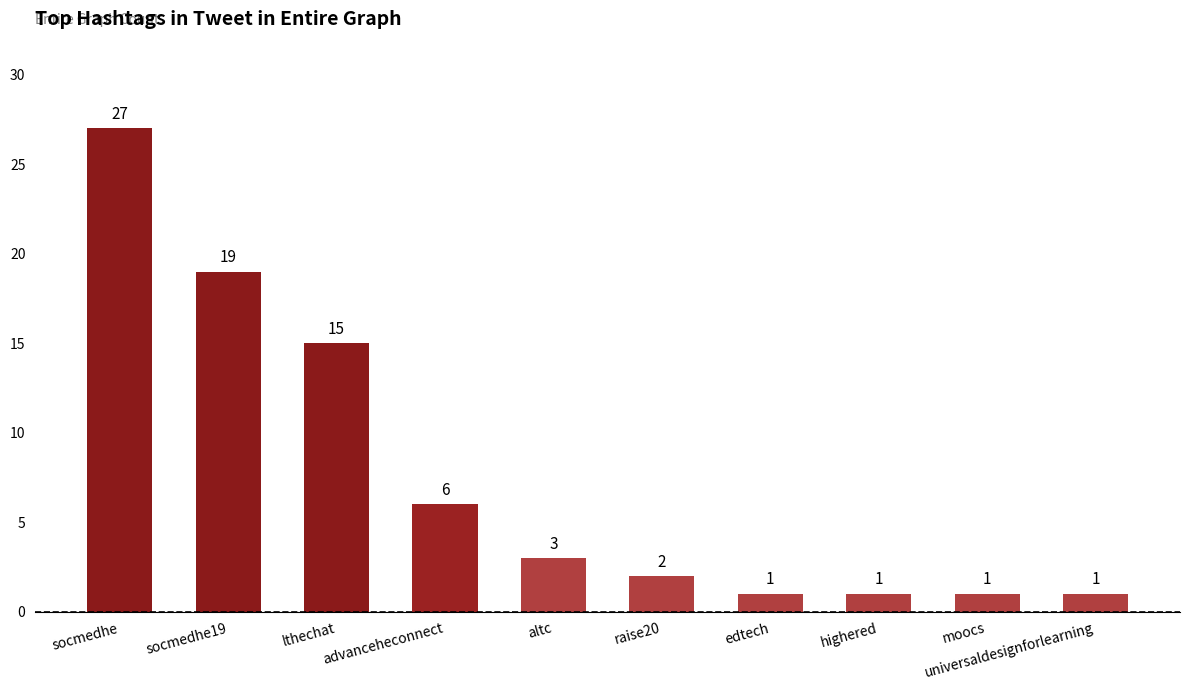

What is the minimum value shown in the chart?

1